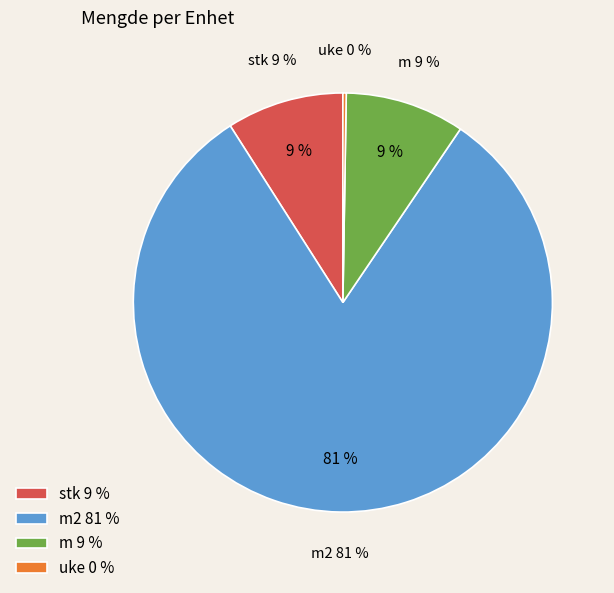

What is the majority slice?

m2